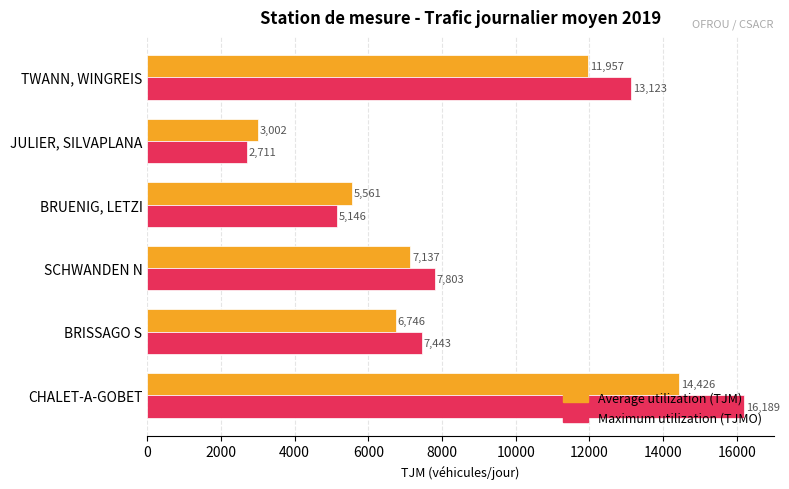

Which category has the highest value across all series?

CHALET-A-GOBET